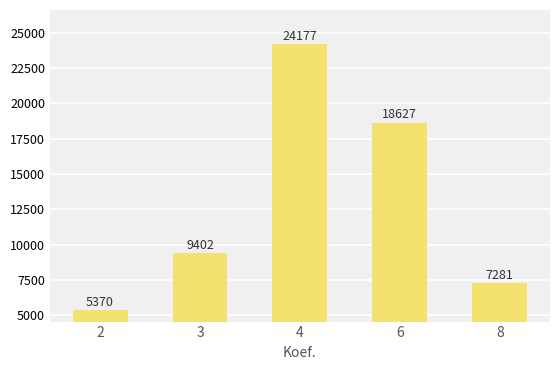

Reading right to left, what are all the values shown in this chart?

7281	18627	24177	9402	5370